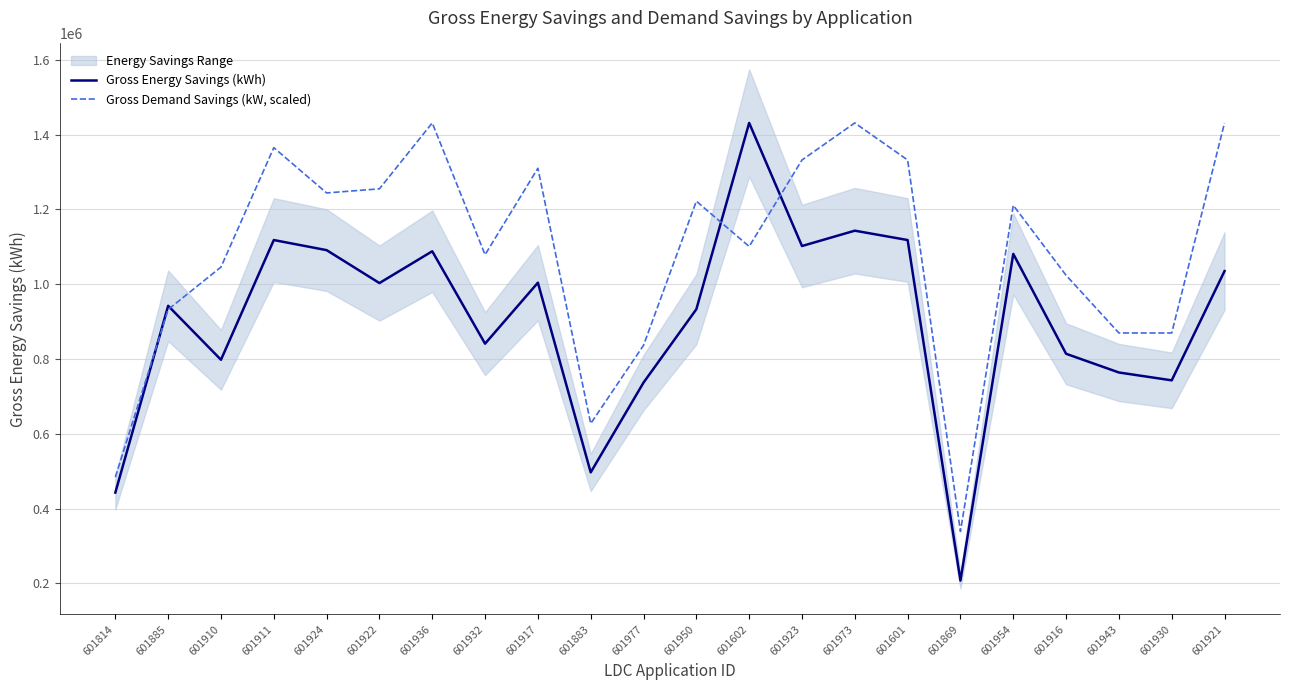

What is the label of the 12th point from the right?

601977